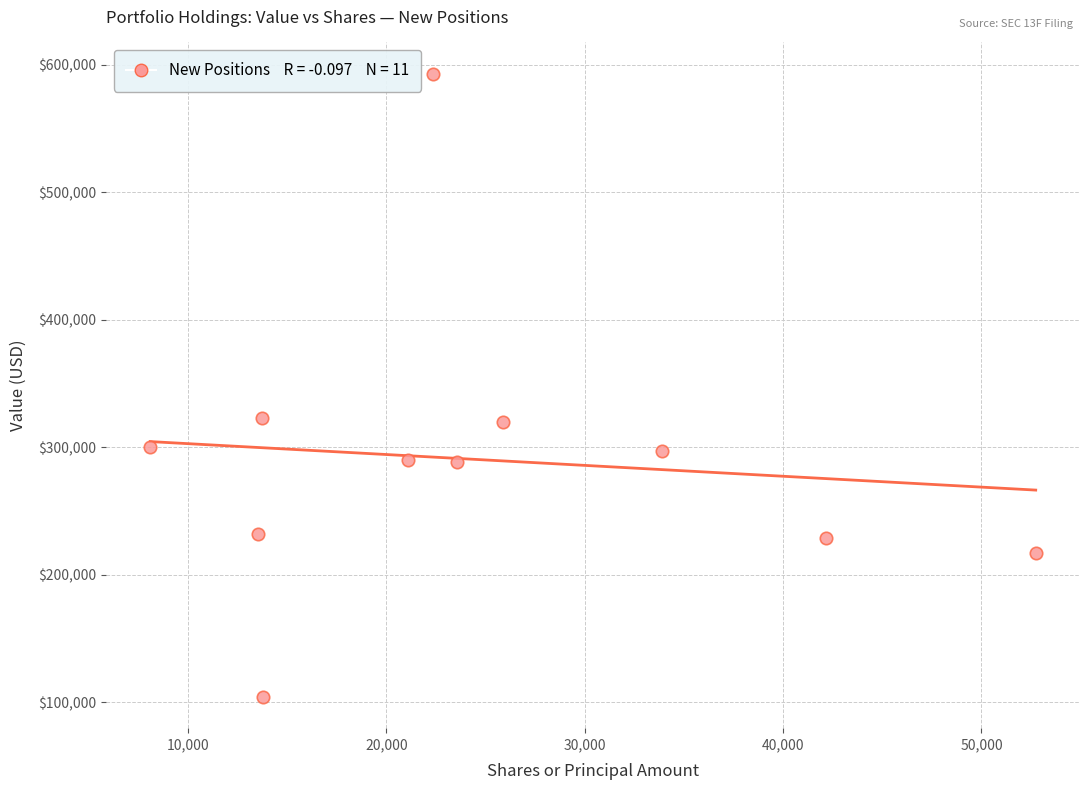

What is the range of Y values (max minus min)?

489000